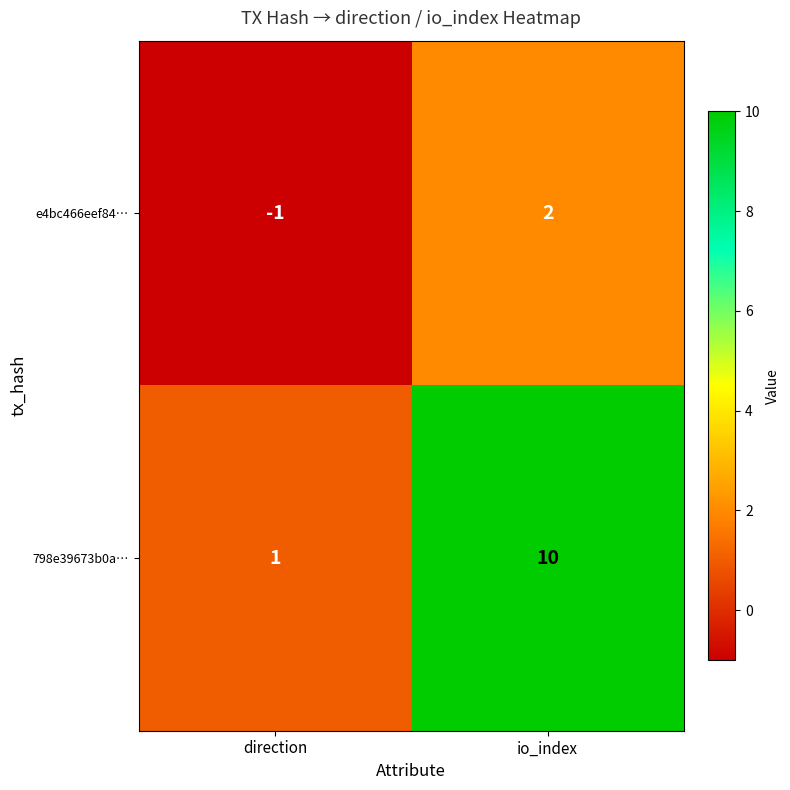

Reading left to right, list all the values displayed in this chart.

e4bc466eef84…: direction=-1	io_index=2
798e39673b0a…: direction=1	io_index=10